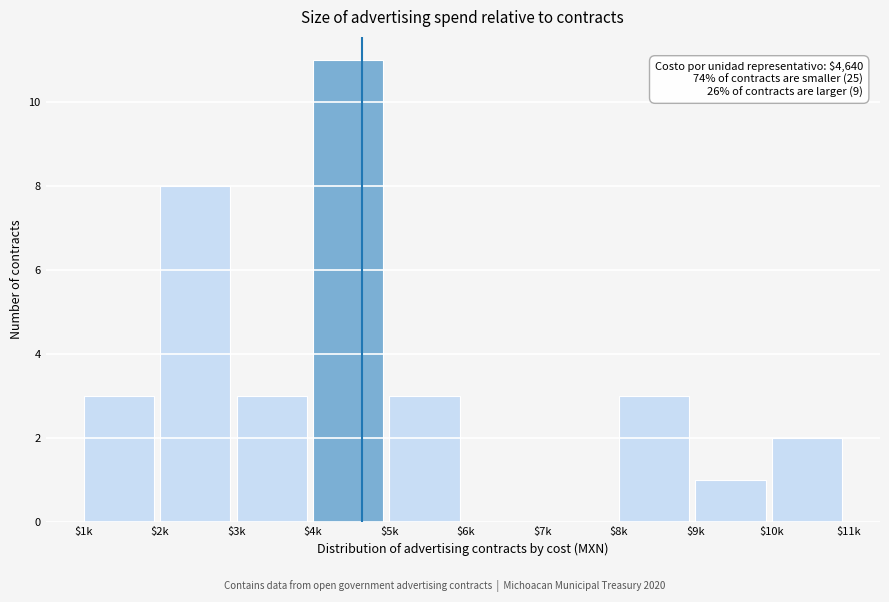

The chart shows a value of 3 at $8k. True or false?

True